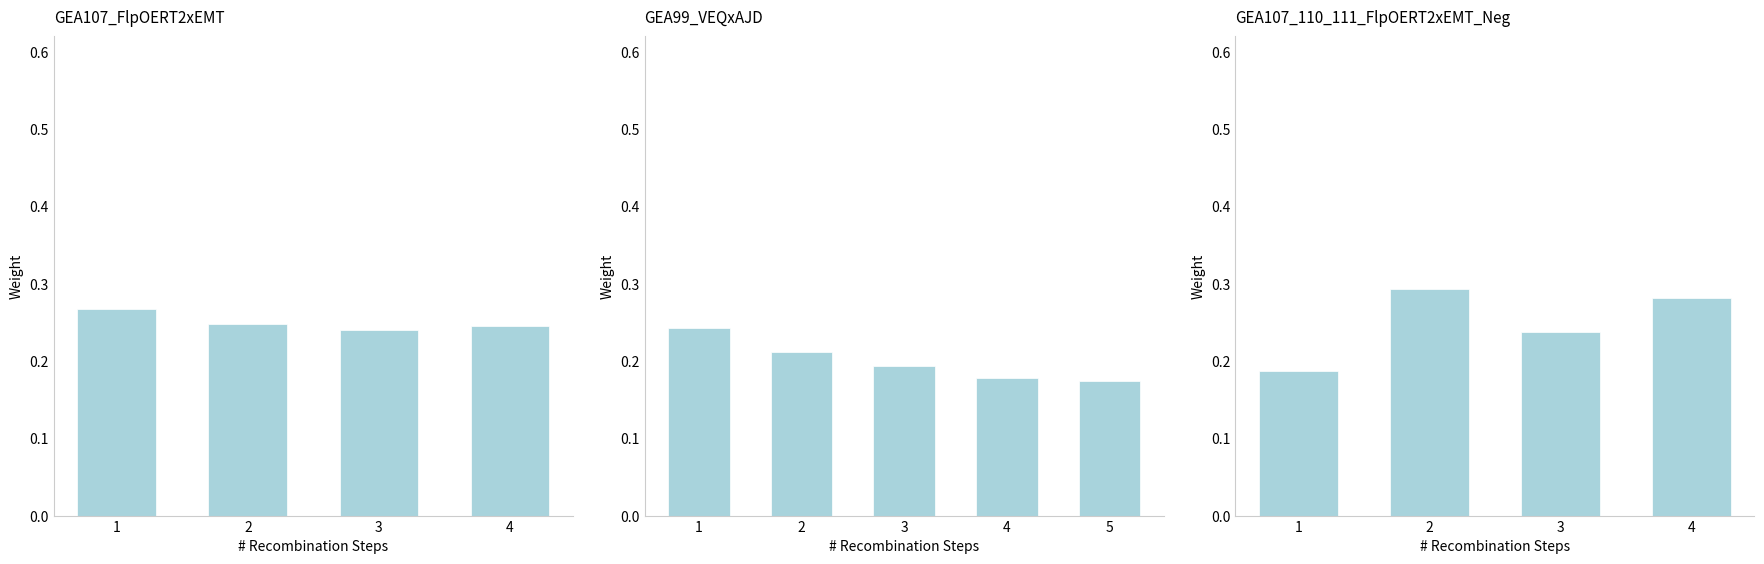

List the labels in order of value, smallest first.

1, 3, 4, 2